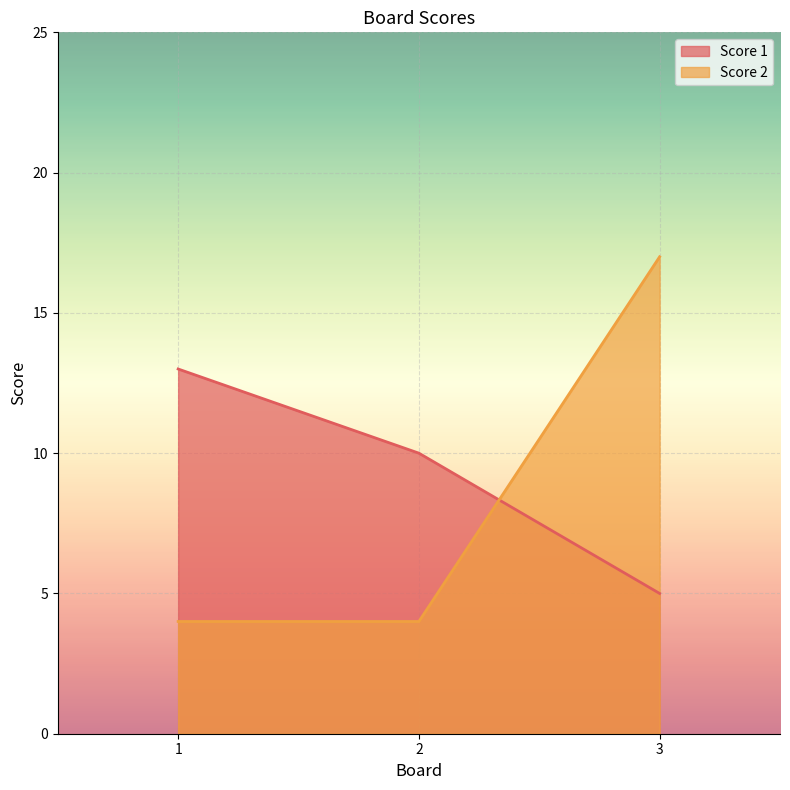

What is the minimum value for Score 2?

4